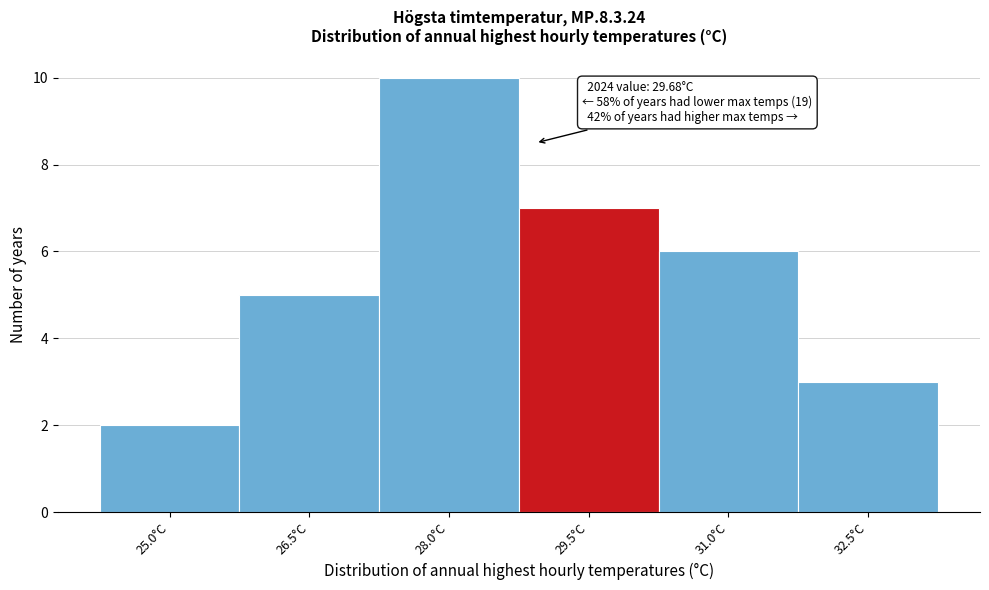

Reading right to left, list all the values displayed in this chart.

3	6	7	10	5	2